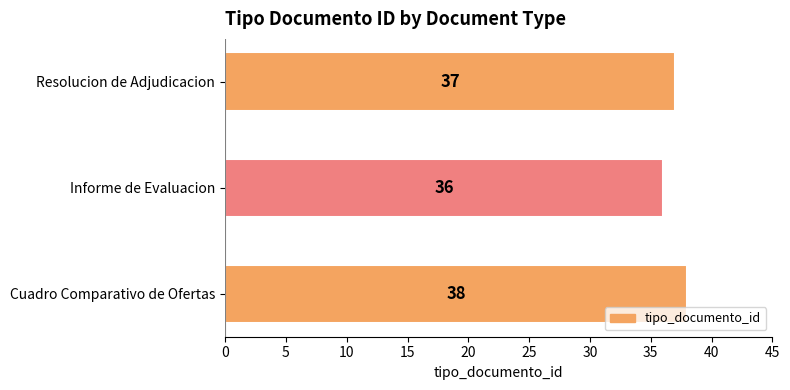

Reading bottom to top, extract all data points from this chart.

Cuadro Comparativo de Ofertas=38	Informe de Evaluacion=36	Resolucion de Adjudicacion=37